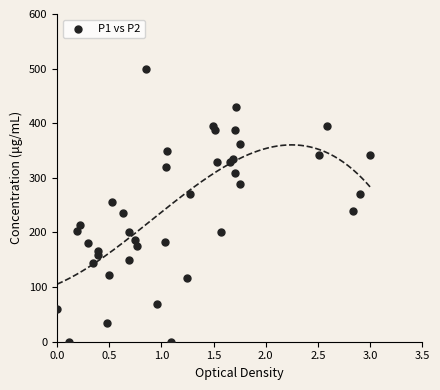

What is the range of Y values (max minus min)?

500.0